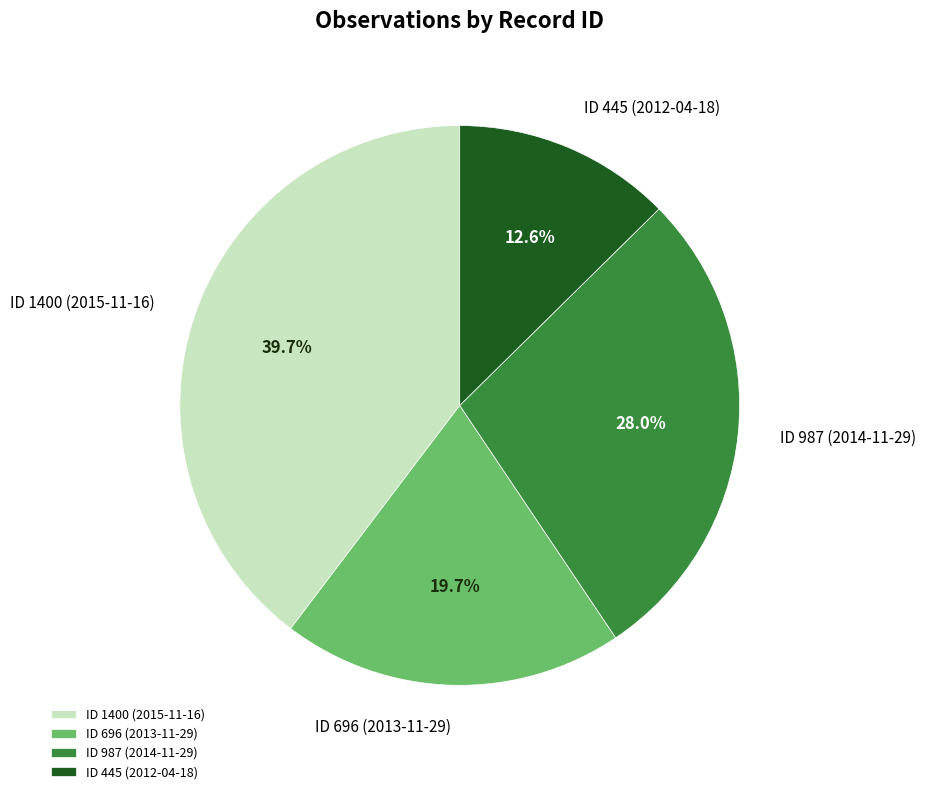

Is ID 987 (2014-11-29) the majority of the pie?

No